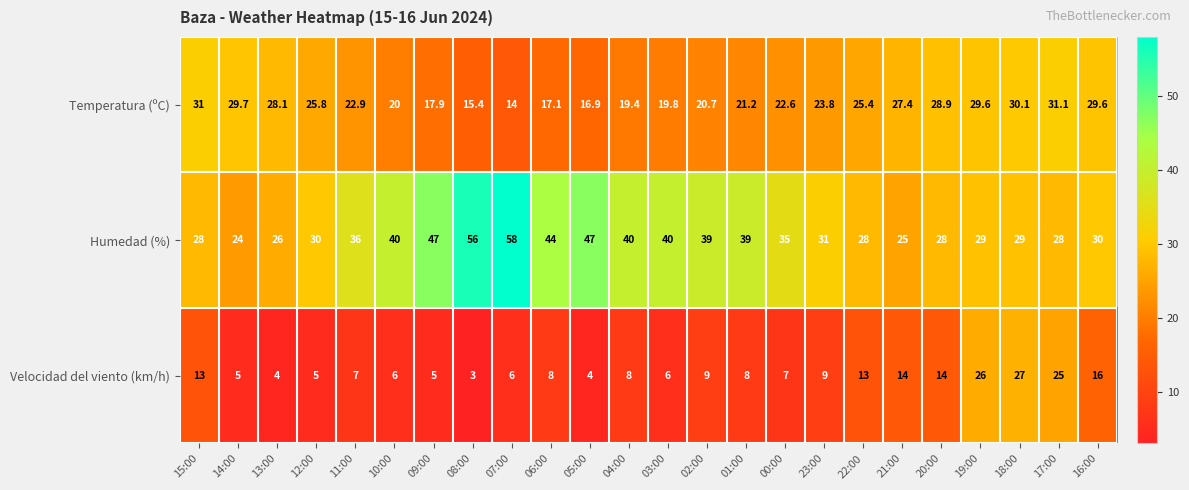

What is the maximum value shown in the chart?

58.0